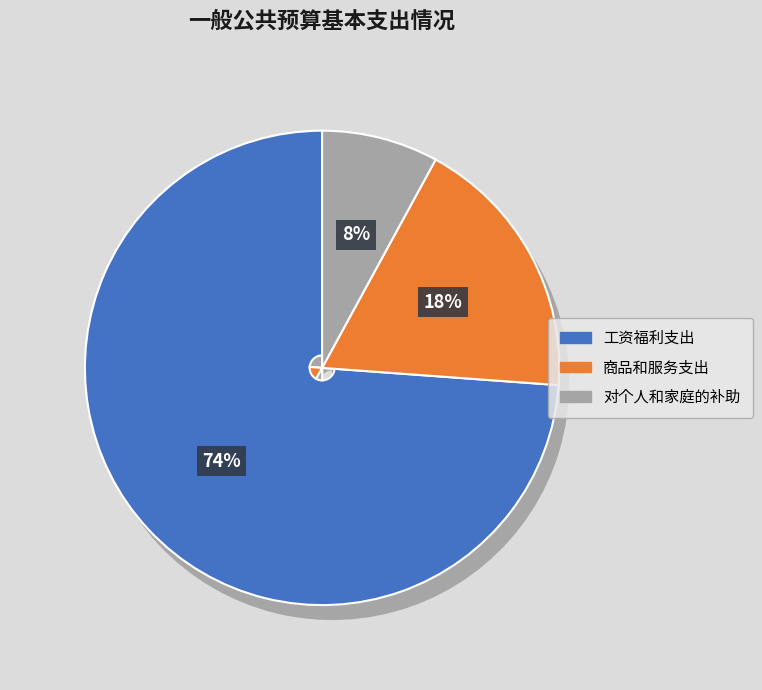

To the nearest percent, what percentage of the pie is 工资福利支出?

74%